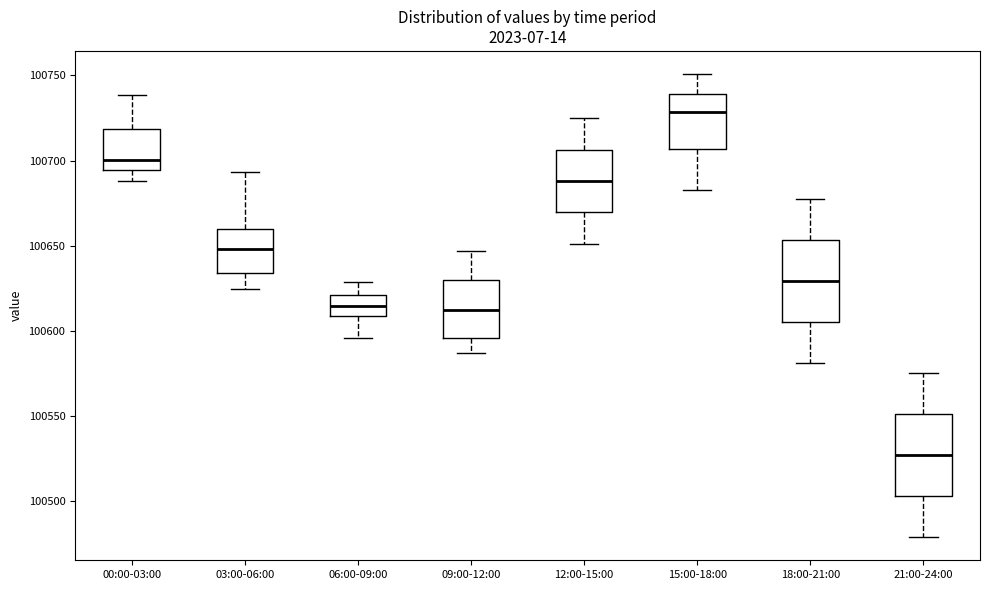

Reading left to right, transcribe this box plot: for each box, give where its median line is, the range the box spans, and where its two whiskers end, as read against the y-axis. The values are not printed on the chart, so give them approximately, as read against the axis.

00:00-03:00: median 100700, box 100695 to 100720, whiskers 100690 to 100740
03:00-06:00: median 100650, box 100635 to 100660, whiskers 100625 to 100695
06:00-09:00: median 100615, box 100610 to 100620, whiskers 100595 to 100630
09:00-12:00: median 100610, box 100595 to 100630, whiskers 100585 to 100645
12:00-15:00: median 100690, box 100670 to 100705, whiskers 100650 to 100725
15:00-18:00: median 100730, box 100705 to 100740, whiskers 100685 to 100750
18:00-21:00: median 100630, box 100605 to 100655, whiskers 100580 to 100675
21:00-24:00: median 100525, box 100505 to 100550, whiskers 100480 to 100575